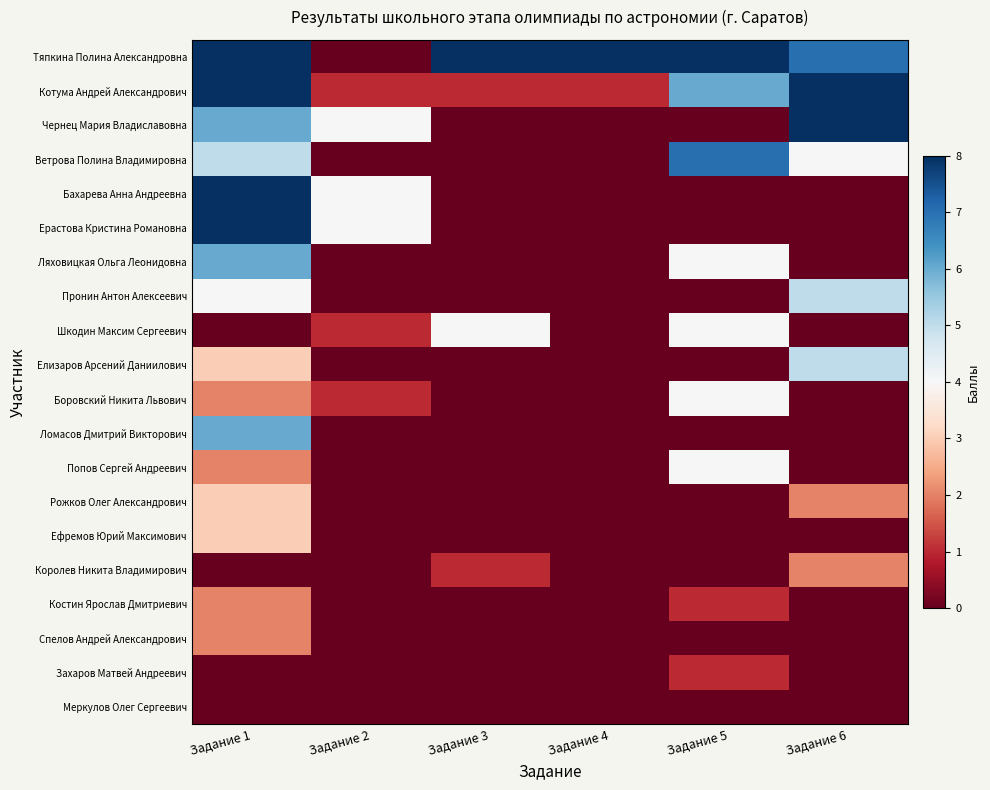

Count the number of data series in this chart.

20